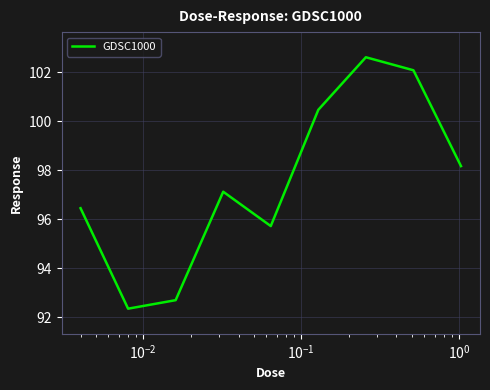

Reading left to right, extract all data points from this chart.

96.4	92.3	92.7	97.1	95.7	100.5	102.6	102.1	98.2